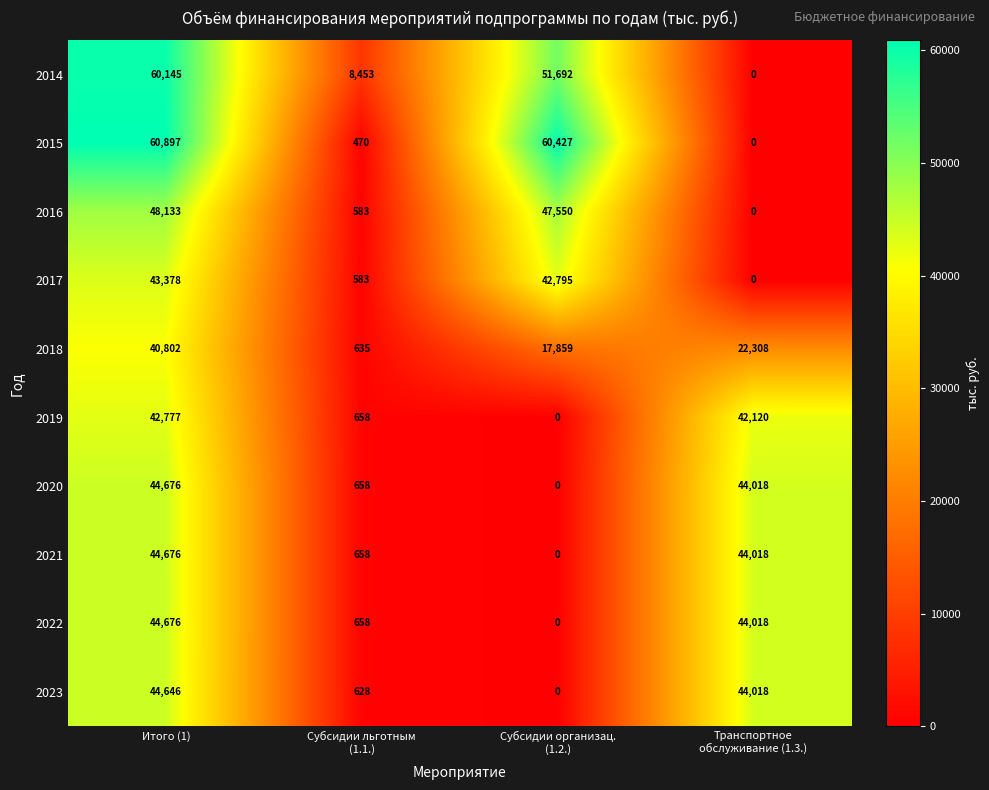

What is the difference between the maximum and minimum values in the 2017 series?

43378